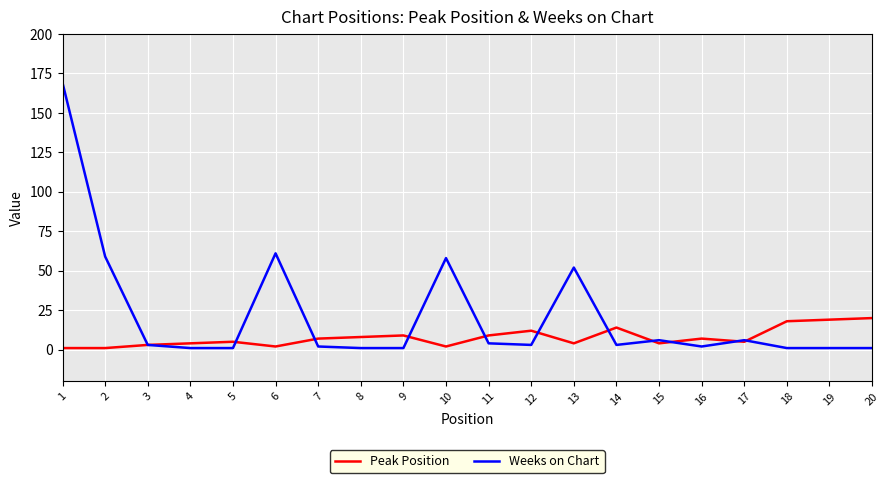

At which label does Weeks on Chart first exceed 3?

1